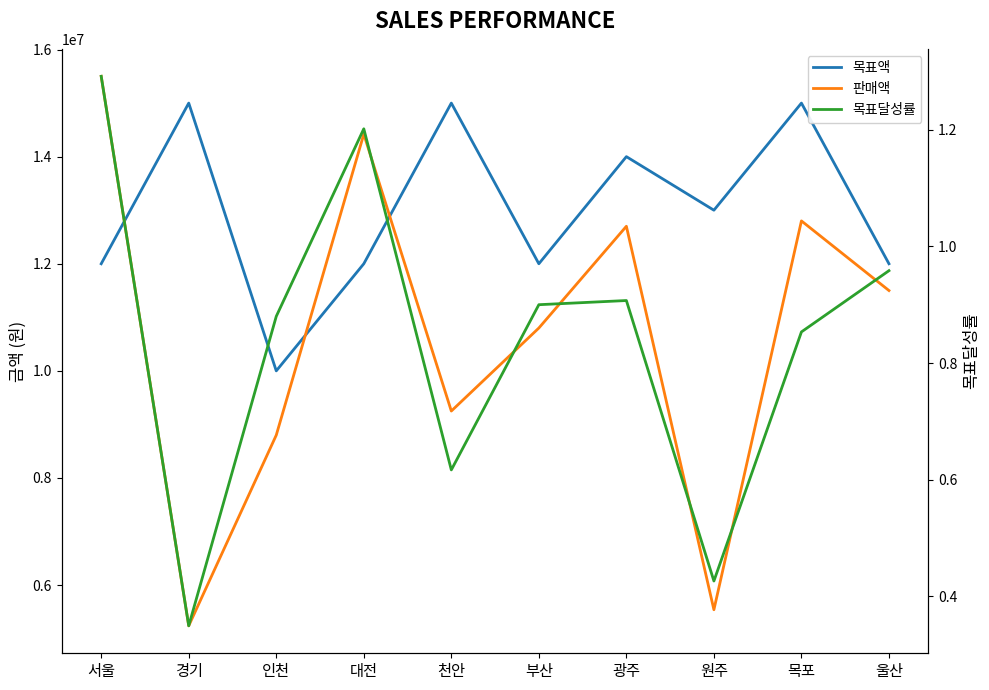

Rank the series at 목포 from lowest to highest value.

목표달성률, 판매액, 목표액